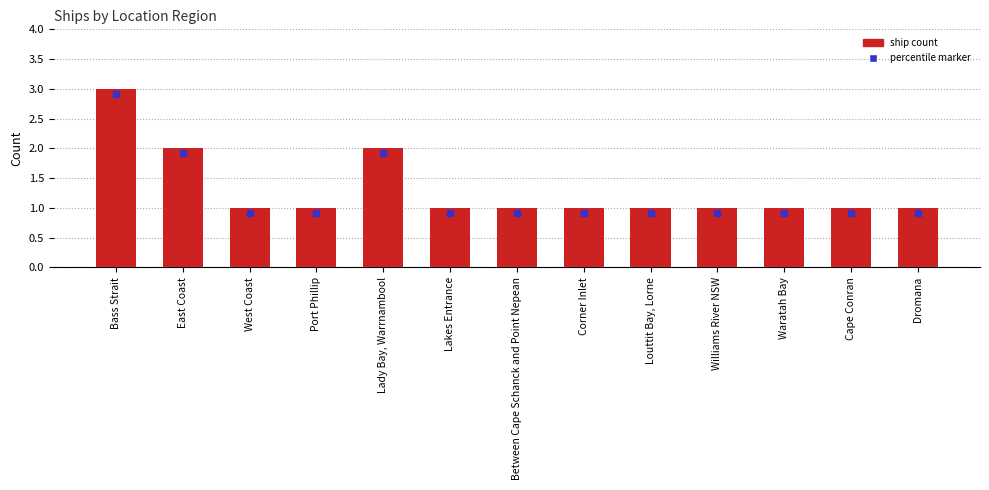

Approximately how many times larger is the value at East Coast compared to Dromana?

2.0